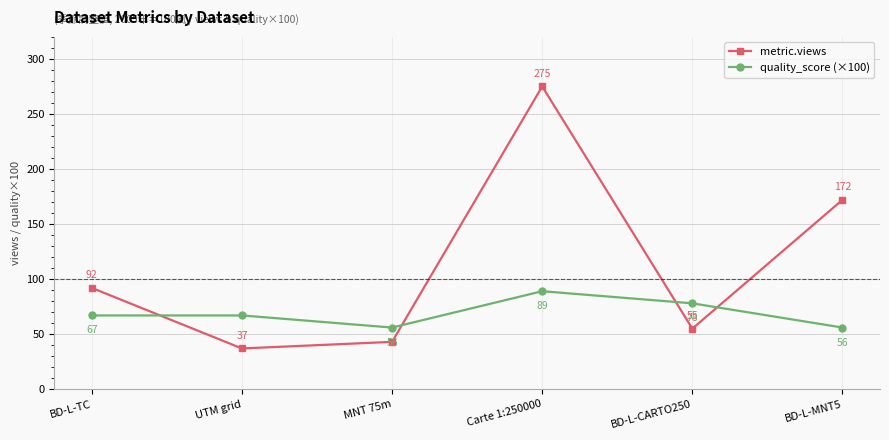

Which series has the largest total across all categories?

metric.views